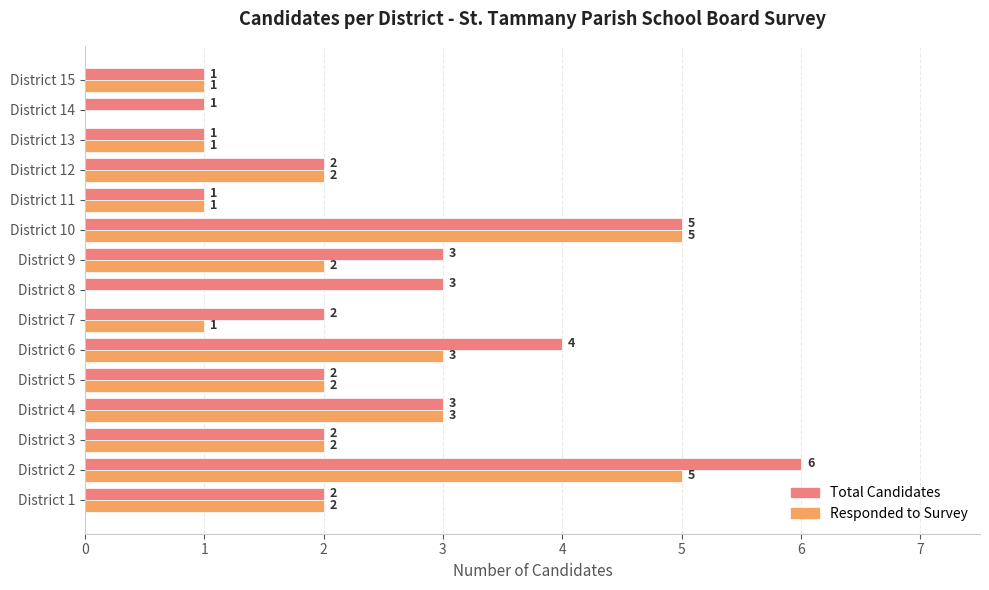

What is the highest value of the Total Candidates series?

6